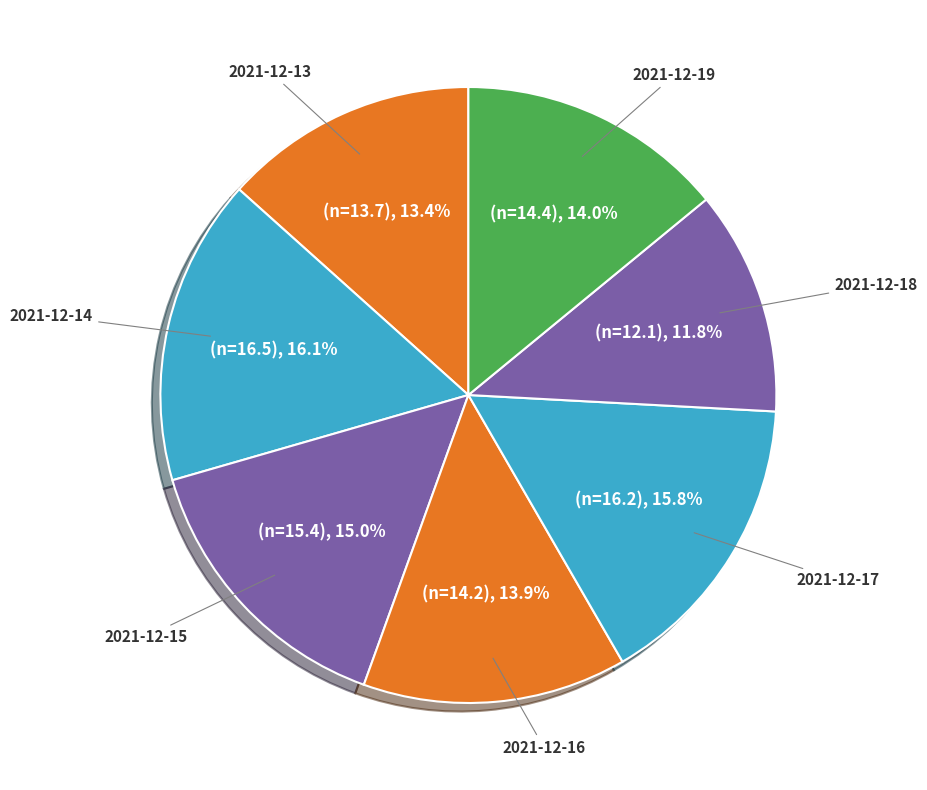

Count the number of slices in the pie.

7